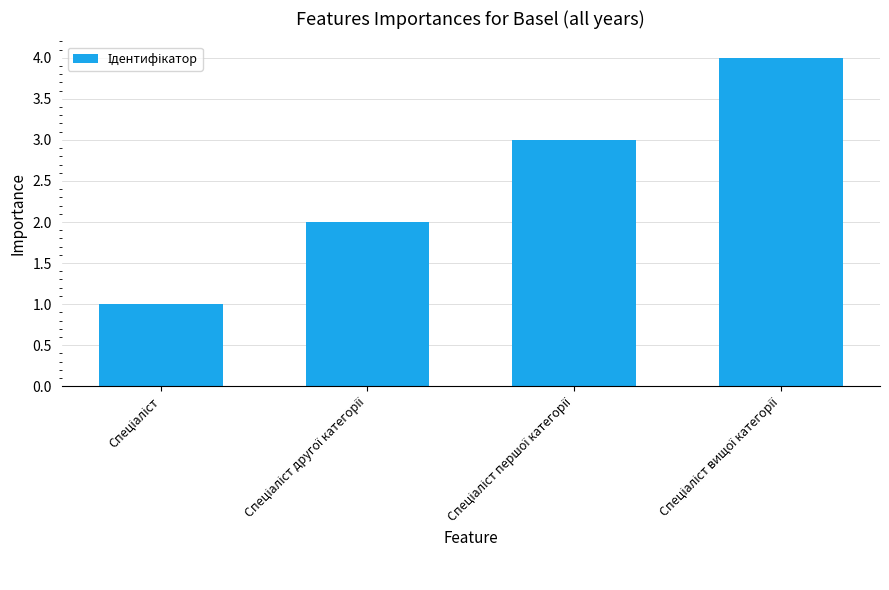

What is the maximum value shown in the chart?

4